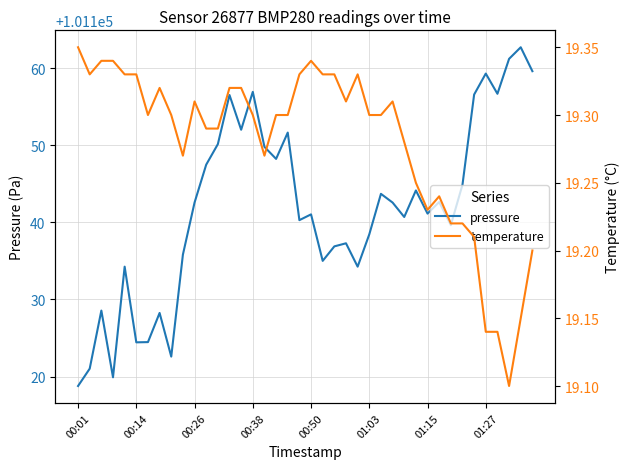

What is the minimum value for pressure?

101118.8